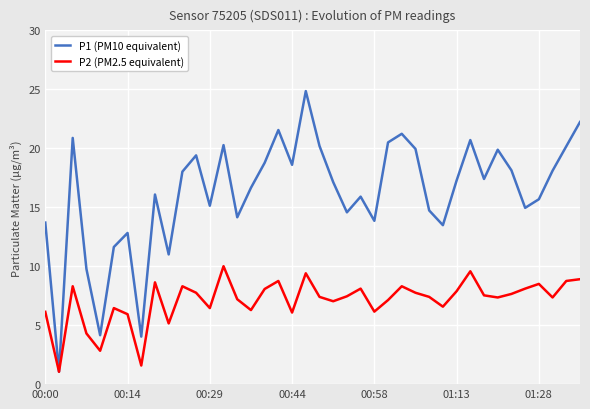

Rank the series by their maximum value, from lowest to highest.

P2 (PM2.5 equivalent), P1 (PM10 equivalent)